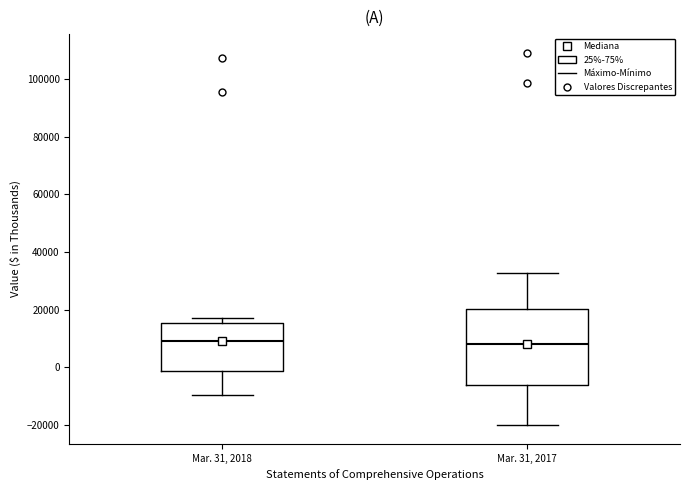

Reading left to right, transcribe this box plot: for each box, give where its median line is, the range the box spans, and where its two whiskers end, as read against the y-axis. The values are not printed on the chart, so give them approximately, as read against the axis.

Mar. 31, 2018: median 10000, box -2000 to 16000, whiskers -10000 to 18000
Mar. 31, 2017: median 8000, box -6000 to 20000, whiskers -20000 to 32000